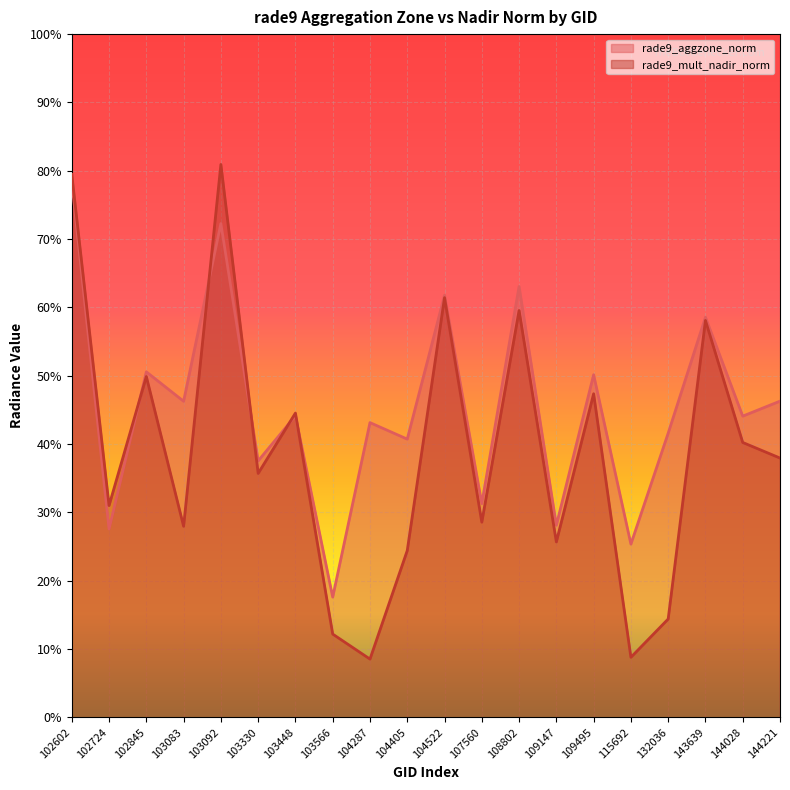

Is the value of rade9_aggzone_norm at 104287 greater than the value of rade9_mult_nadir_norm at 104522?

No